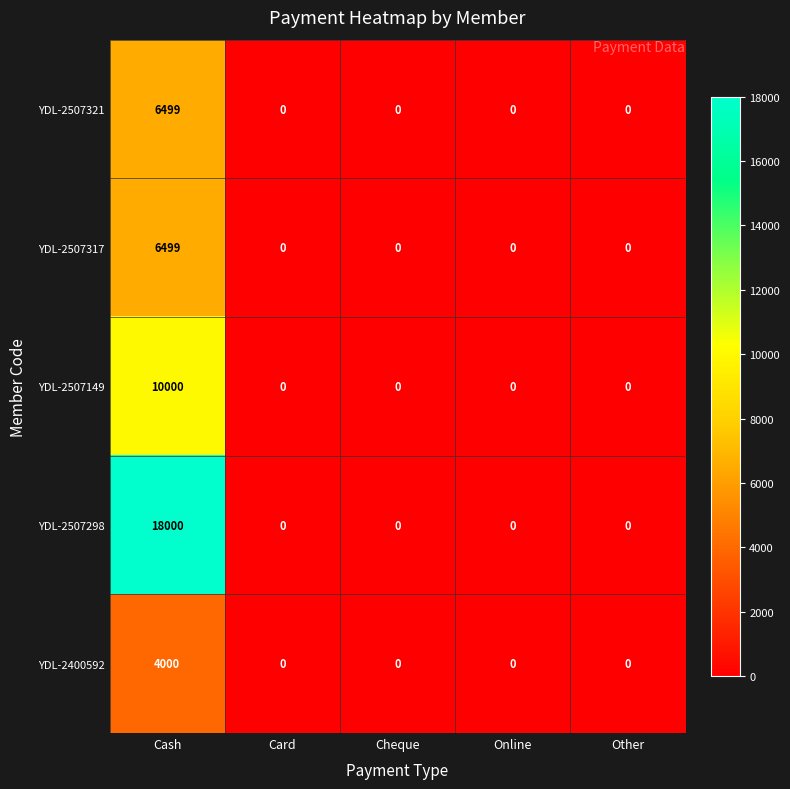

At which category is the sum across all series the highest?

Cash